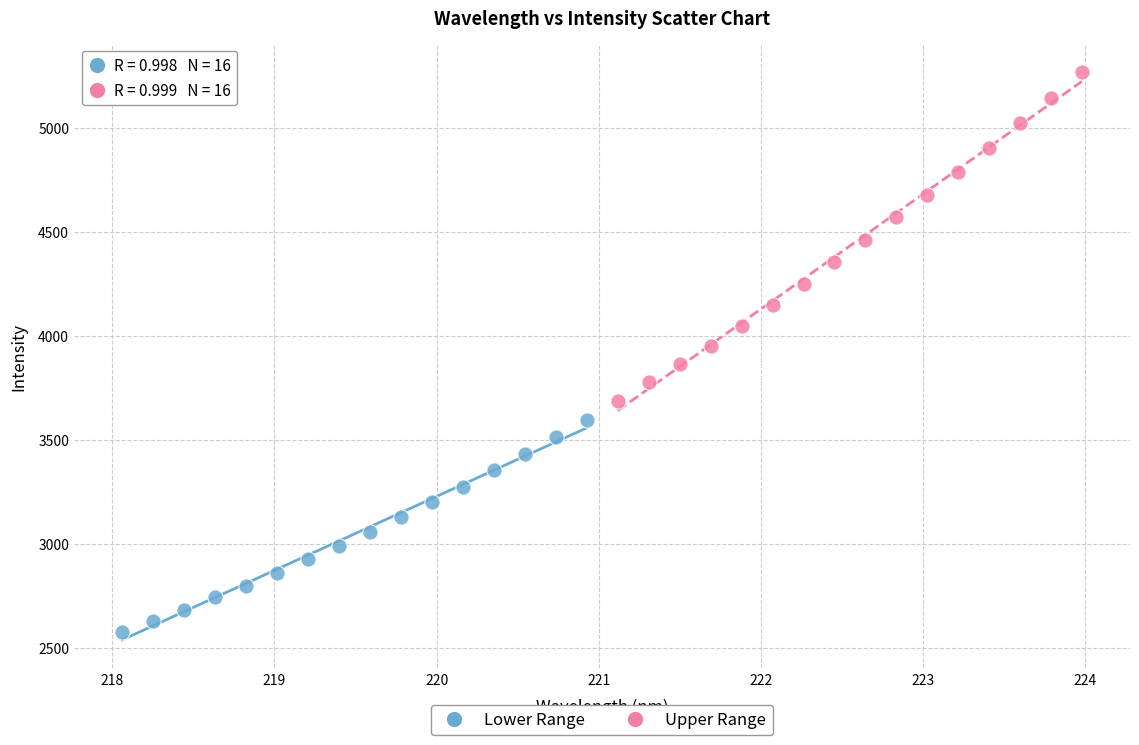

Which series reaches the minimum Y coordinate?

Lower Range